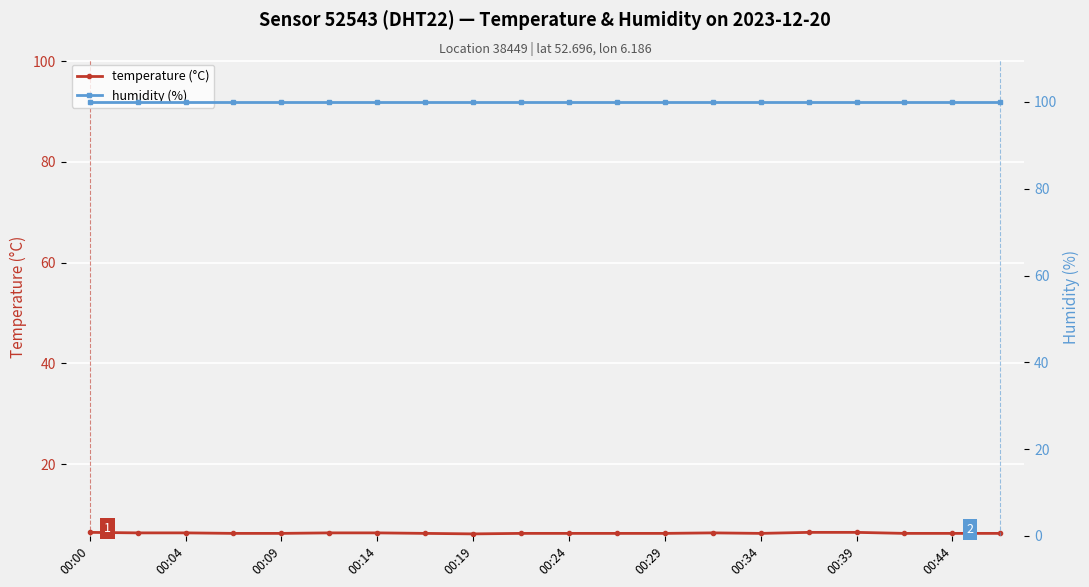

Reading left to right, transcribe all the data shown in this chart.

temperature (°C): 6.5	6.4	6.4	6.3	6.3	6.4	6.4	6.3	6.2	6.3	6.3	6.3	6.3	6.4	6.3	6.5	6.5	6.3	6.3	6.3
humidity (%): 99.9	99.9	99.9	99.9	99.9	99.9	99.9	99.9	99.9	99.9	99.9	99.9	99.9	99.9	99.9	99.9	99.9	99.9	99.9	99.9